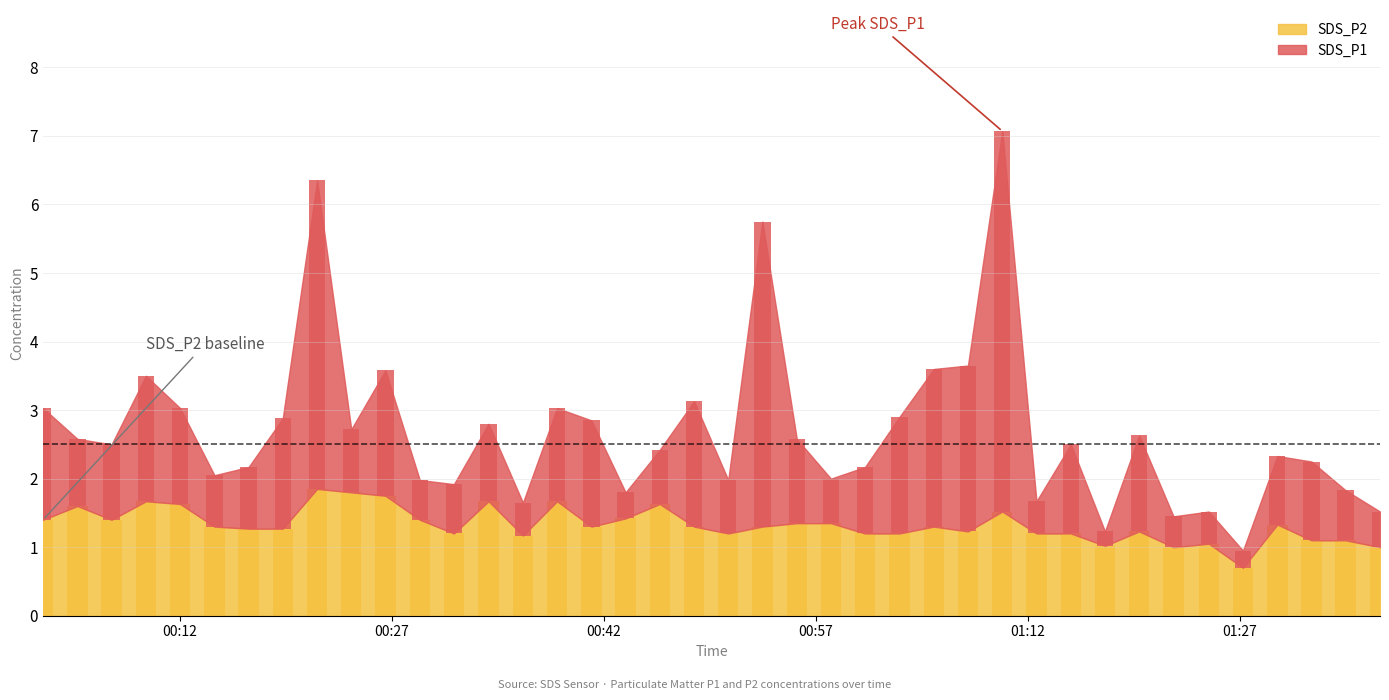

The value at 01:12 is 1.9. True or false?

False